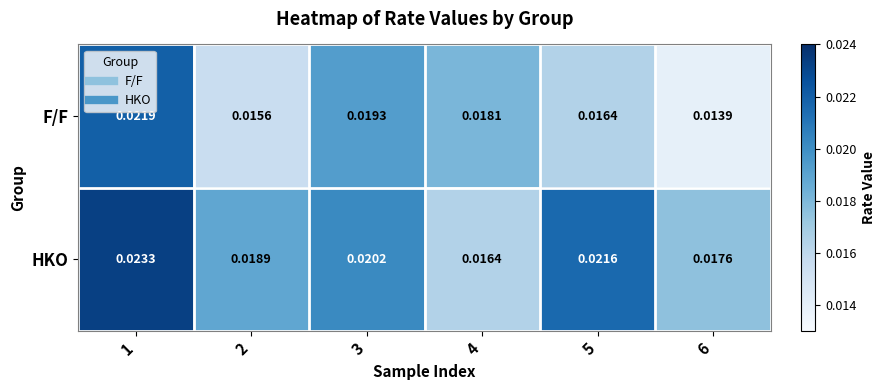

Which series has the largest total across all categories?

HKO